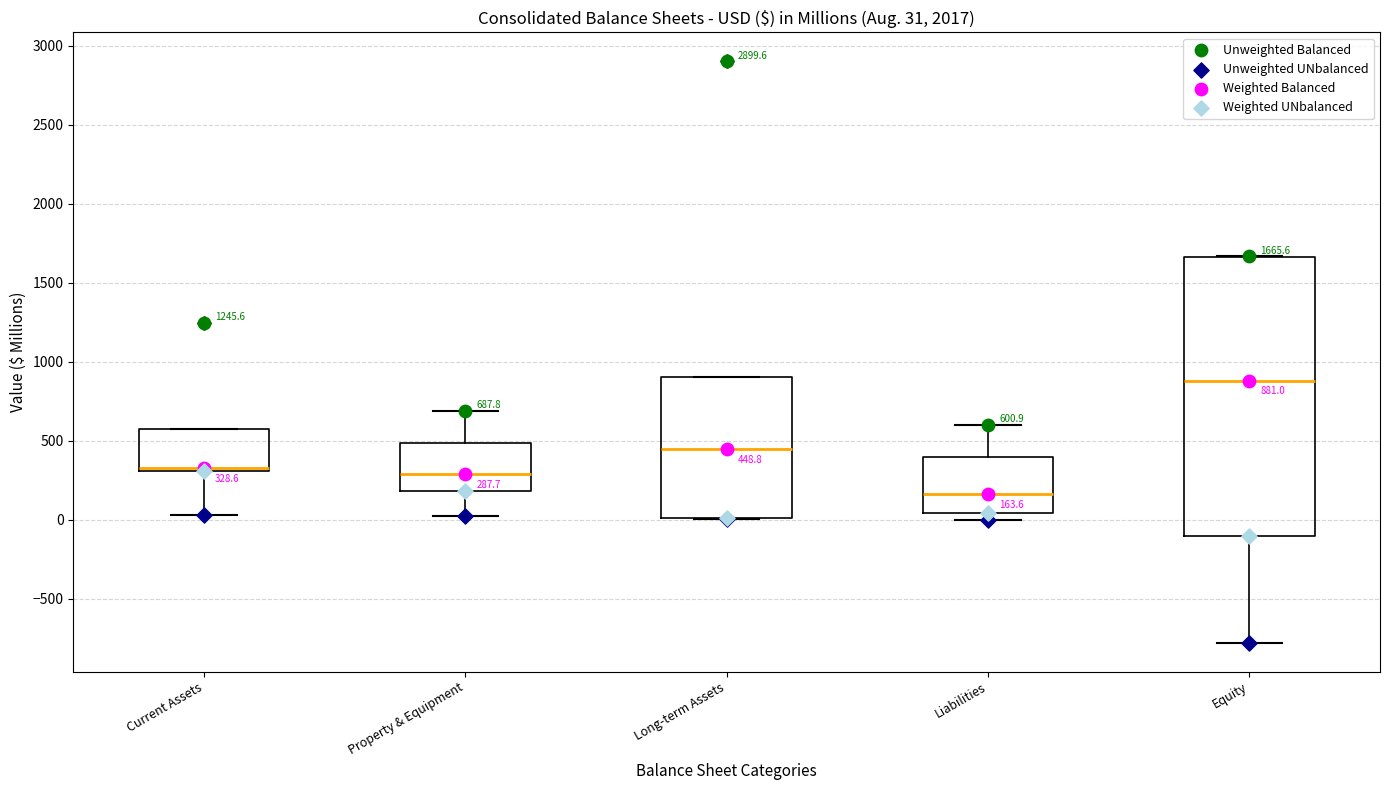

Which box has the lowest median line?

Liabilities